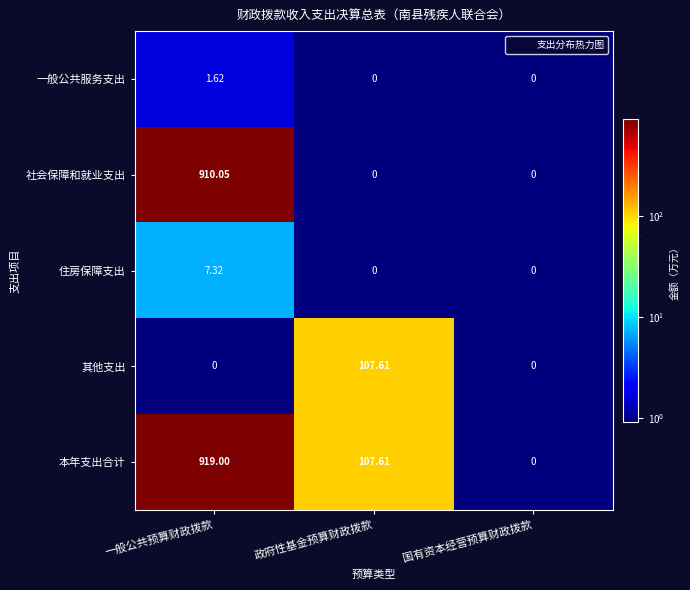

Which series has the largest range (max minus min)?

本年支出合计